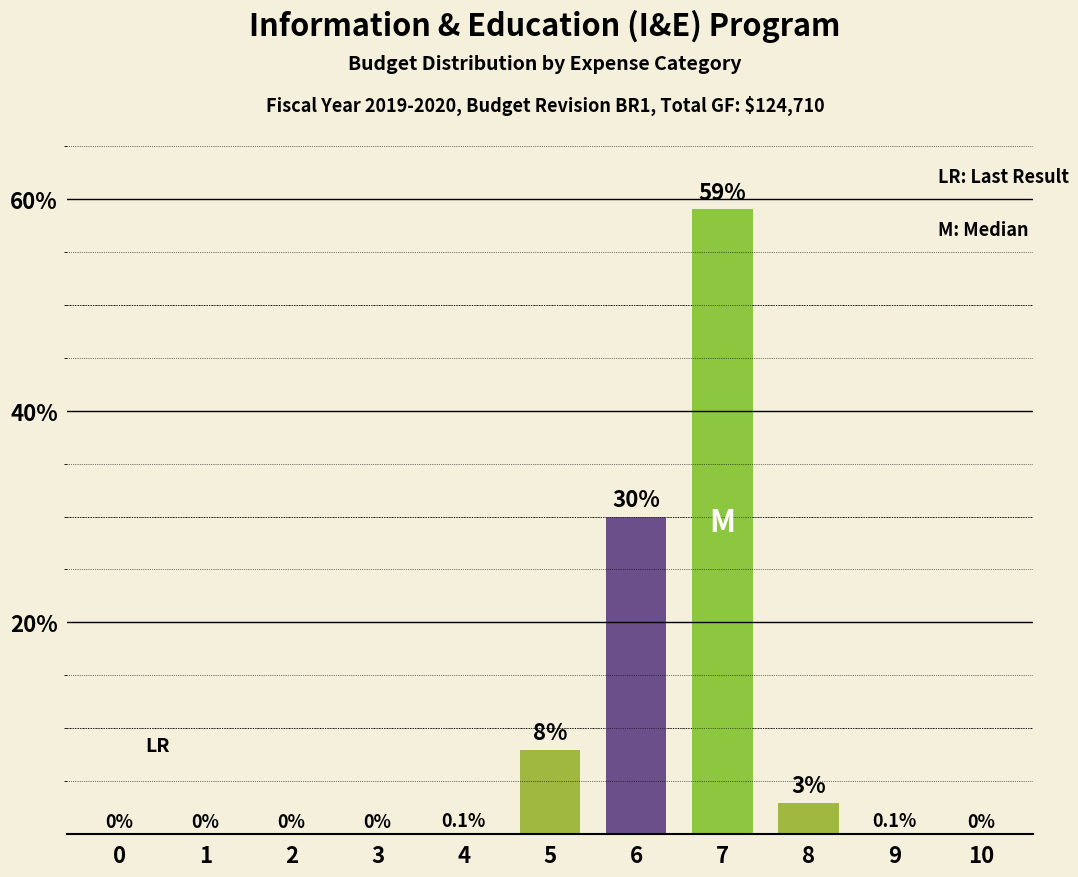

What is the change in value from 3 to 5?

+8.0